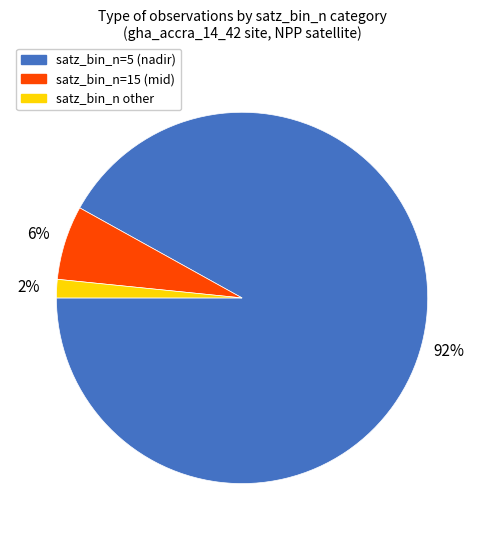

Do satz_bin_n other and satz_bin_n=5 (nadir) together represent more than half of the pie?

Yes